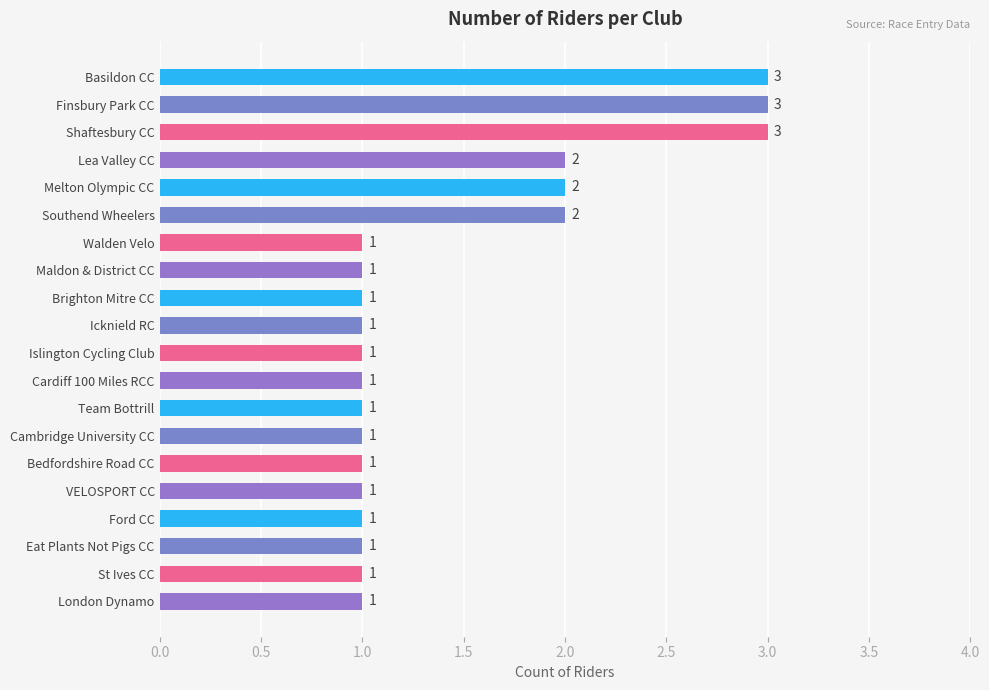

How many values exceed 1?

6